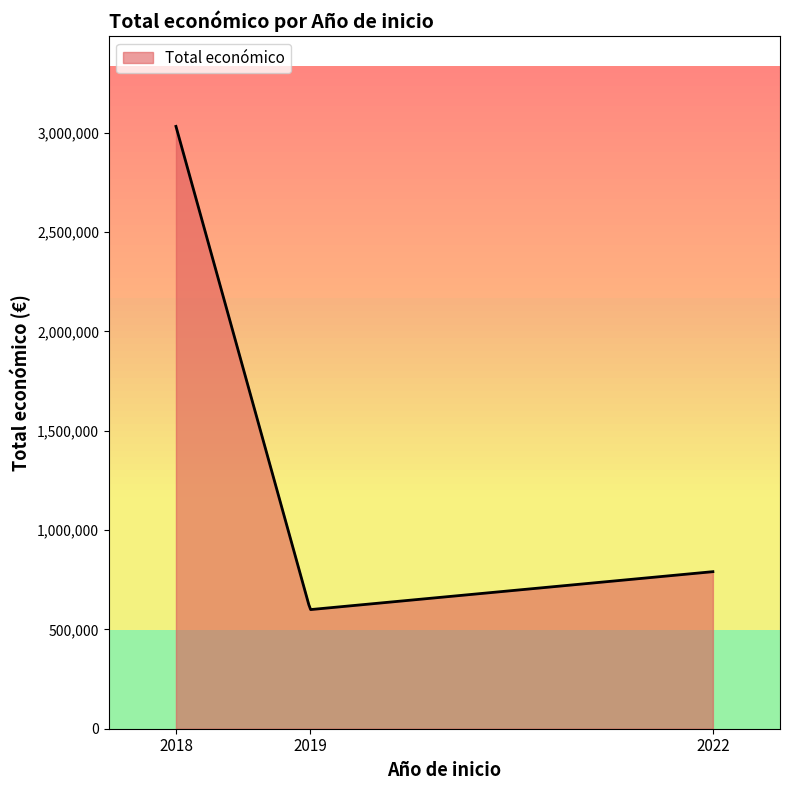

What is the difference between the maximum and minimum values?

2432619.0